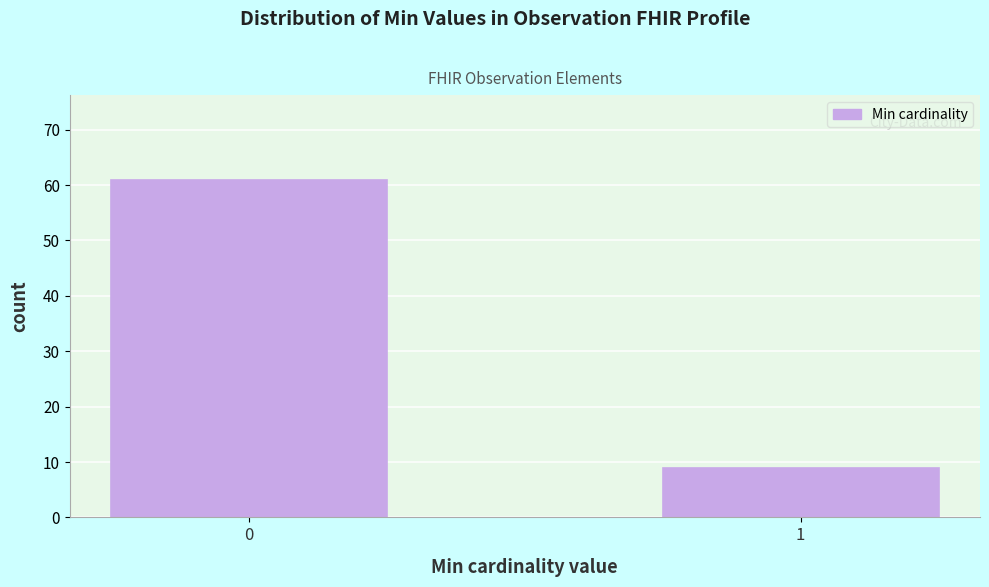

Reading left to right, list all the values displayed in this chart.

0=61	1=9